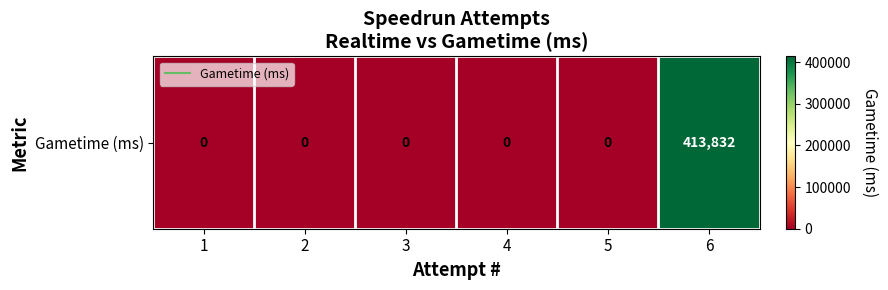

Between 5 and 6, which is larger?

6